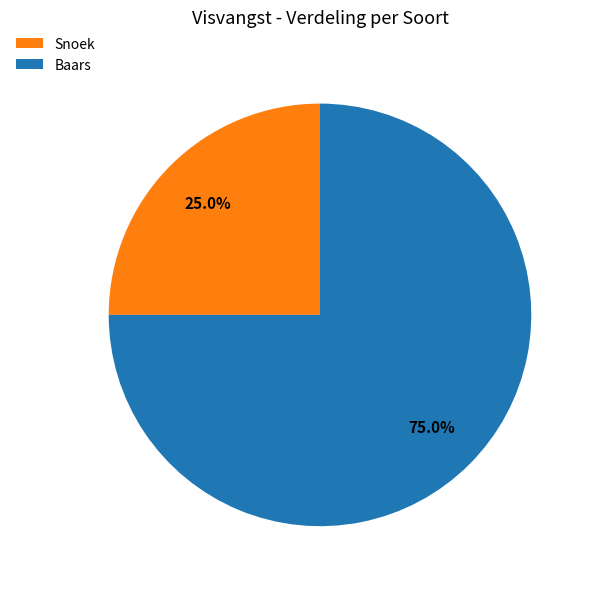

Do Snoek and Baars together represent more than half of the pie?

Yes